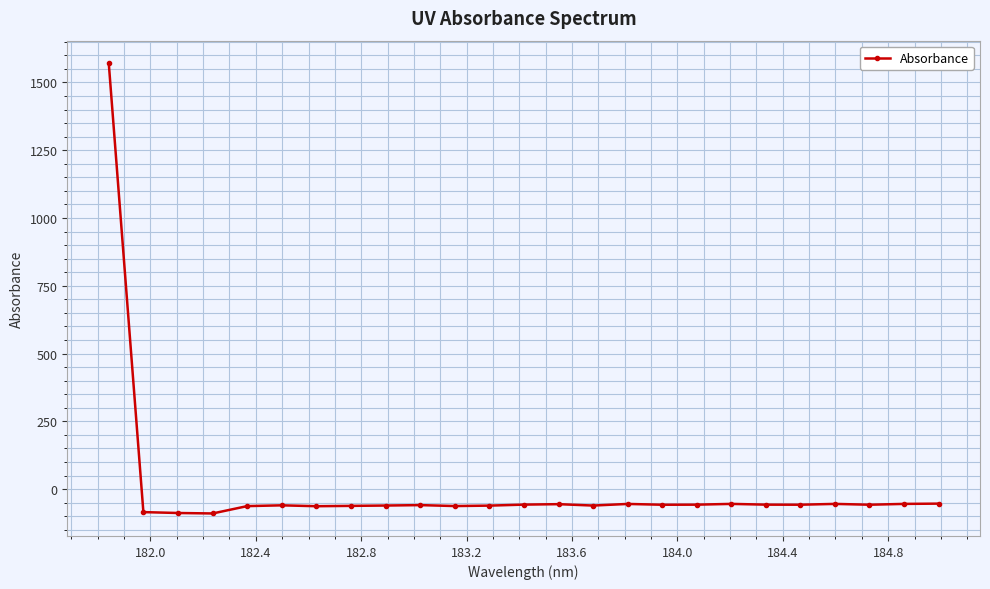

What is the value of the 24th point from the left?

-54.5